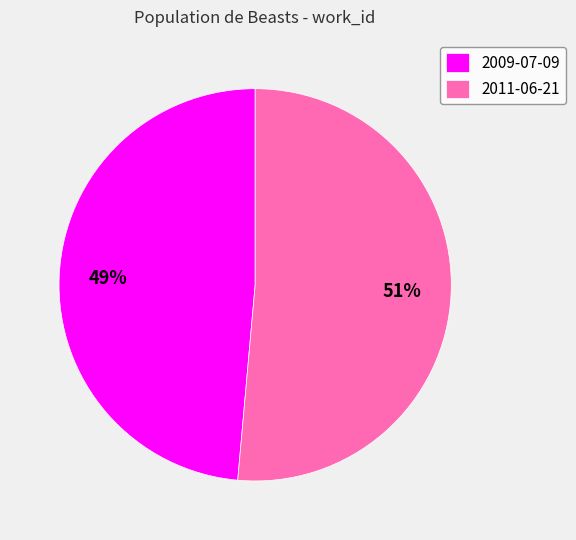

Which has a higher value, 2009-07-09 or 2011-06-21?

2011-06-21